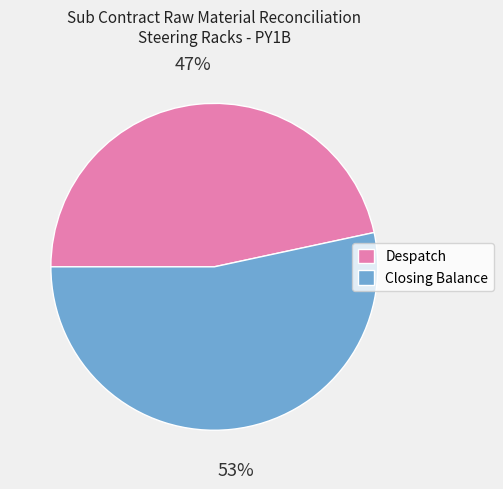

What percentage is the Closing Balance slice, to the nearest percent?

53%